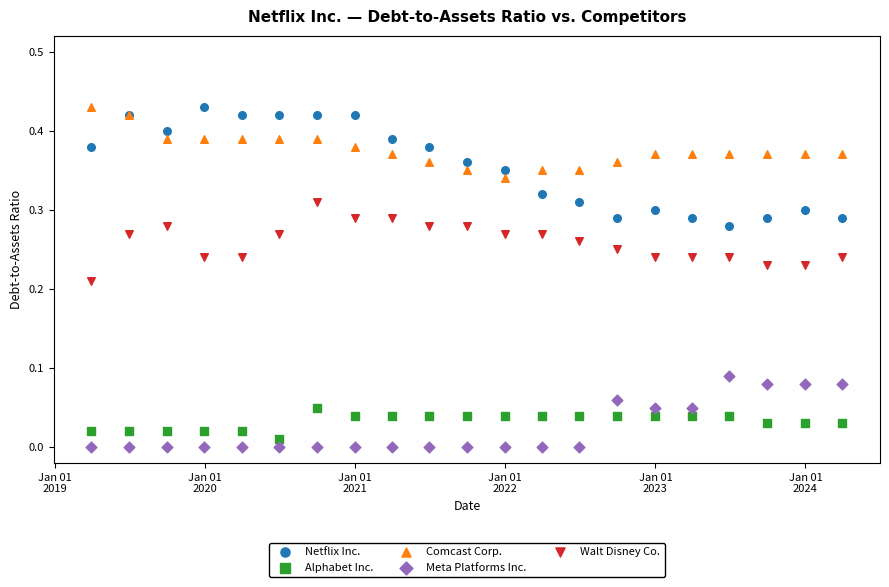

Which series contains the lowest Y value?

Meta Platforms Inc.